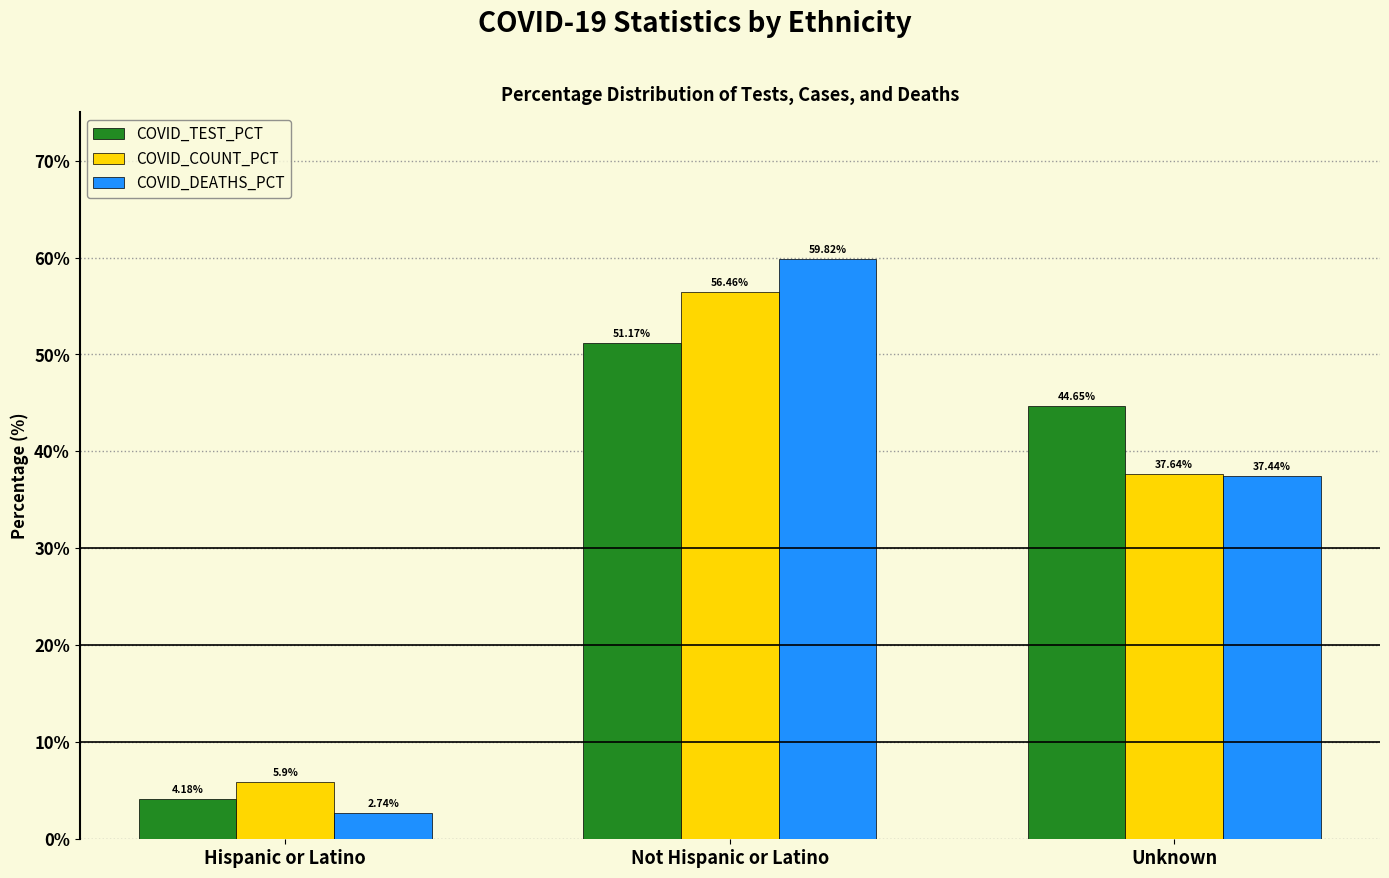

What position from the right is Unknown?

1